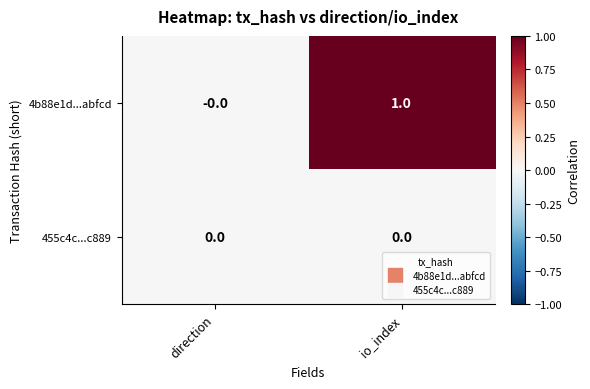

Reading right to left, extract all data points from this chart.

4b88e1d...abfcd: 1	0
455c4c...c889: 0	0